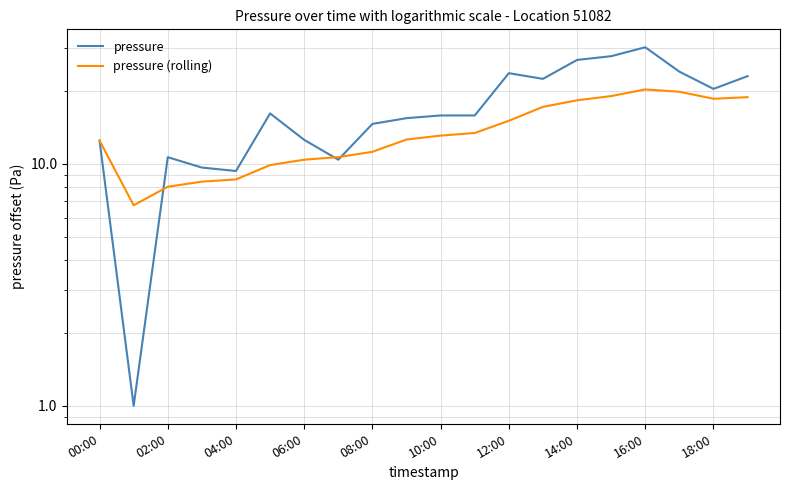

True or false: pressure (rolling) and pressure intersect in this chart.

True